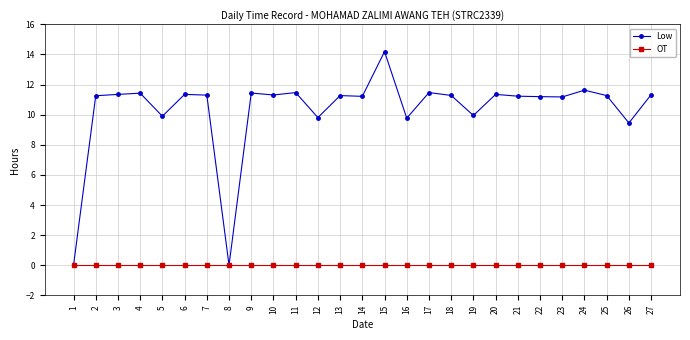

Count the number of categories in the chart.

27